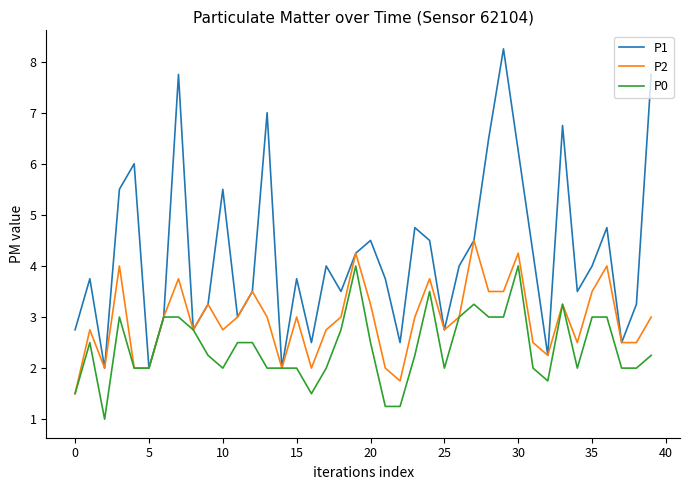

True or false: P0 has more than 2 interior local peaks.

True